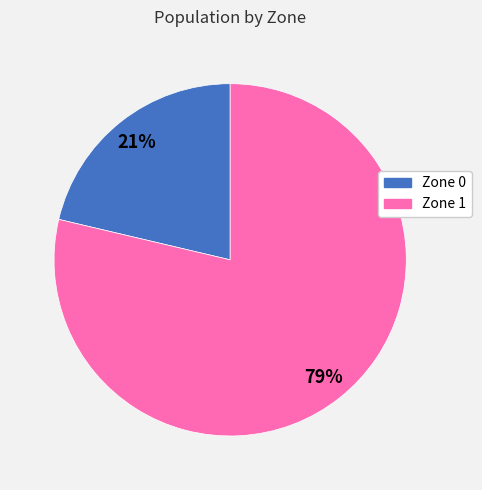

To the nearest percent, what is the average slice percentage?

50%